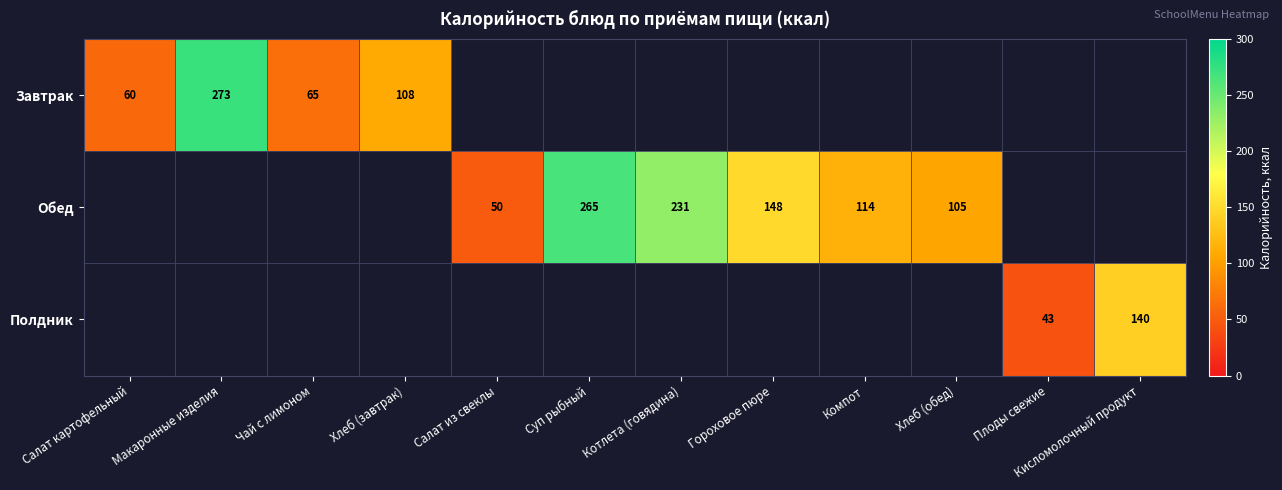

Between Кисломолочный продукт and Суп рыбный, which is larger?

Суп рыбный